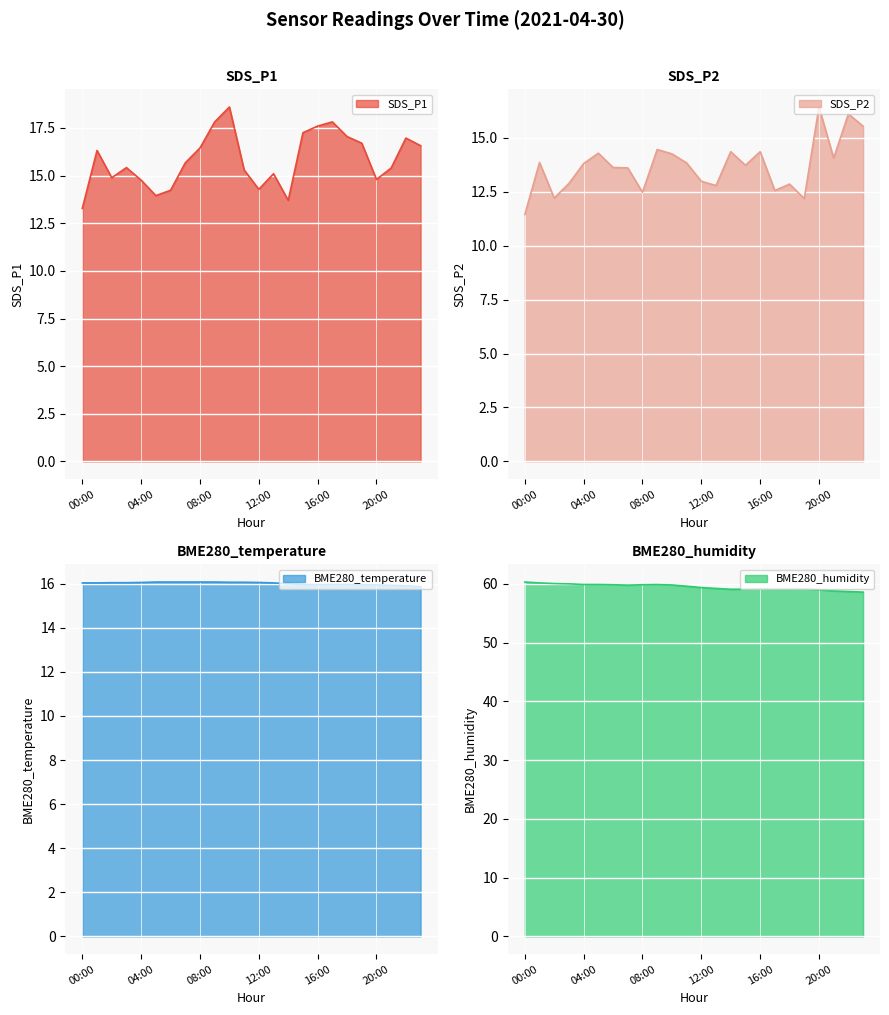

In BME280_temperature, how many points are lower than both neighbors (excluding endpoints)?

1